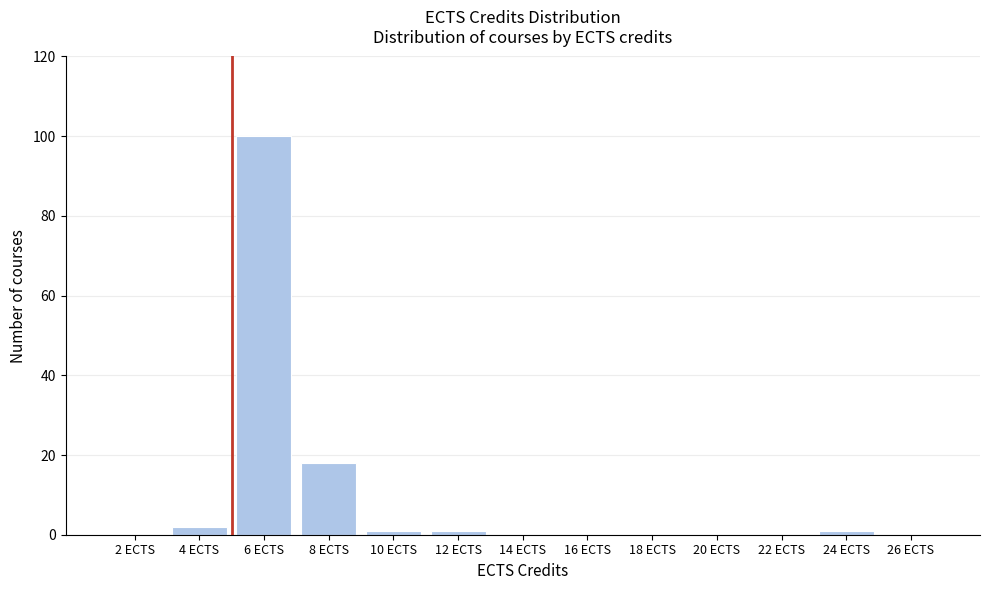

Reading right to left, what are all the values shown in this chart?

26 ECTS=0	24 ECTS=1	22 ECTS=0	20 ECTS=0	18 ECTS=0	16 ECTS=0	14 ECTS=0	12 ECTS=1	10 ECTS=1	8 ECTS=18	6 ECTS=100	4 ECTS=2	2 ECTS=0